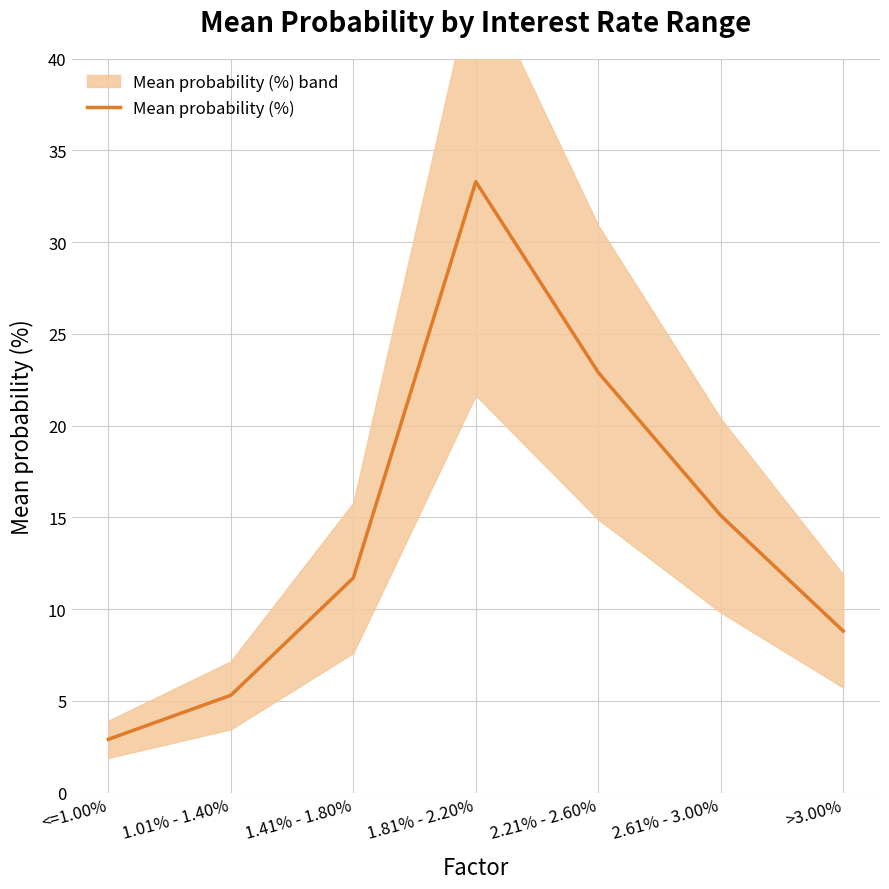

True or false: there are more than 0 points higher than both neighbors.

True